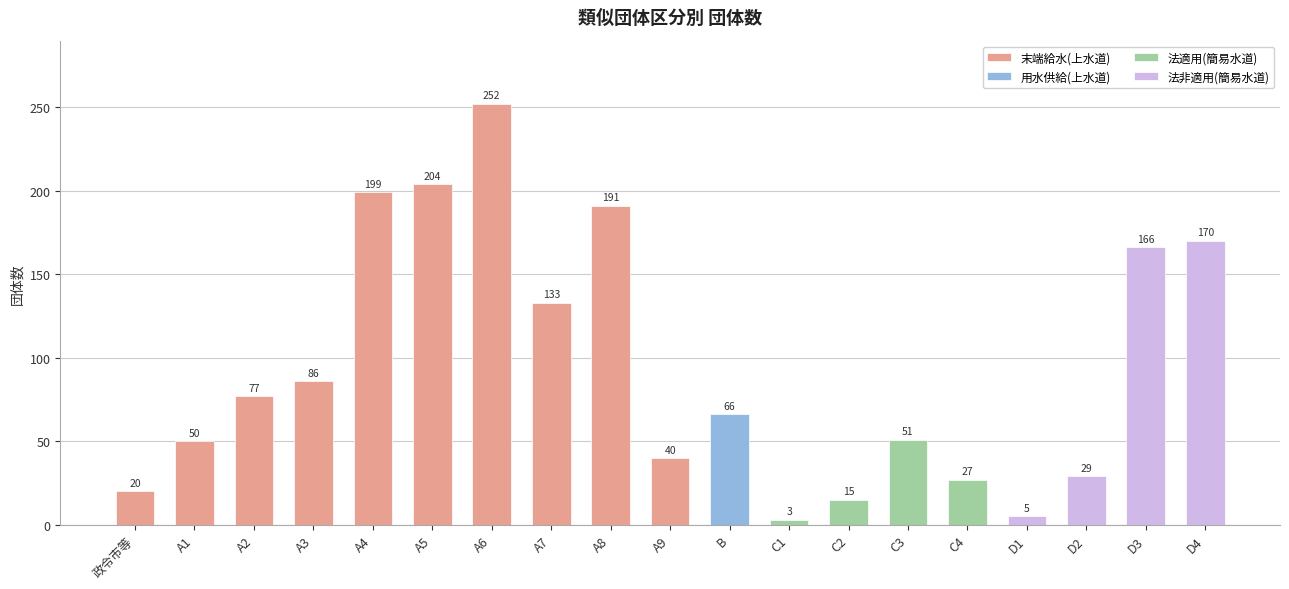

Reading left to right, what are all the values shown in this chart?

20	50	77	86	199	204	252	133	191	40	66	3	15	51	27	5	29	166	170